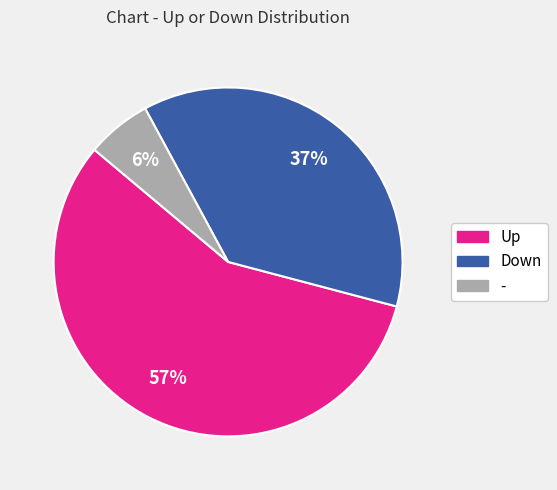

Does any single category account for the majority?

Yes